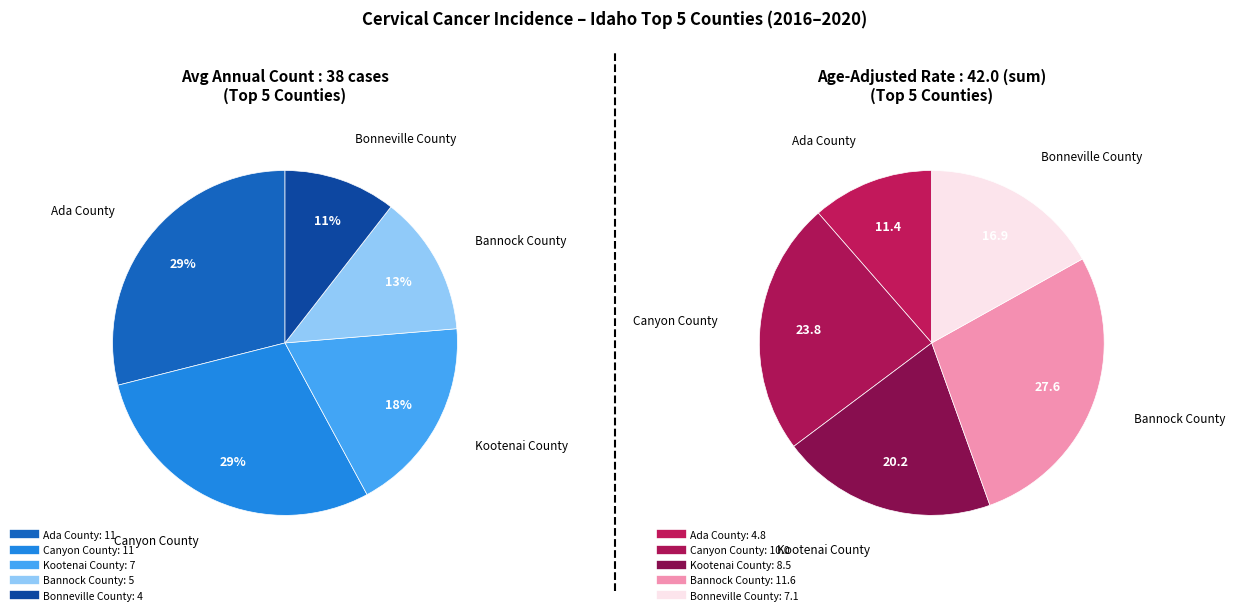

To the nearest percent, what percentage of the pie is Kootenai County?

18%